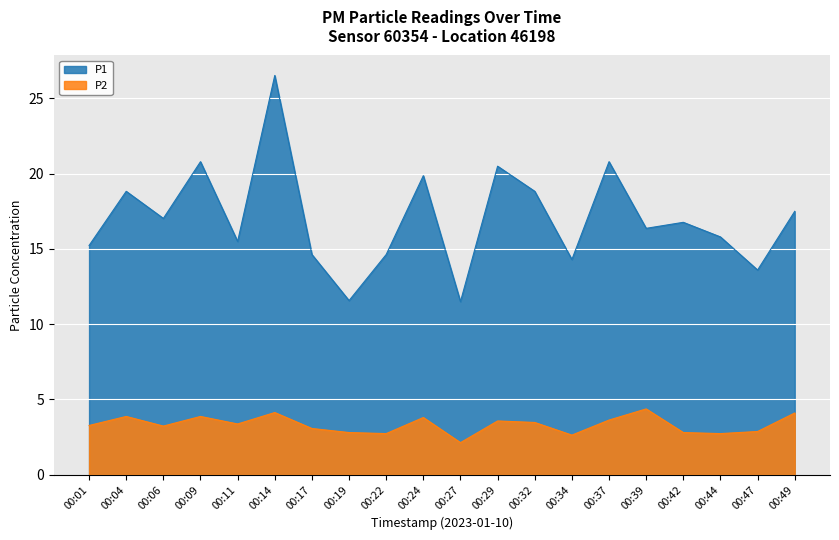

What are all the series names shown in the legend?

P1, P2